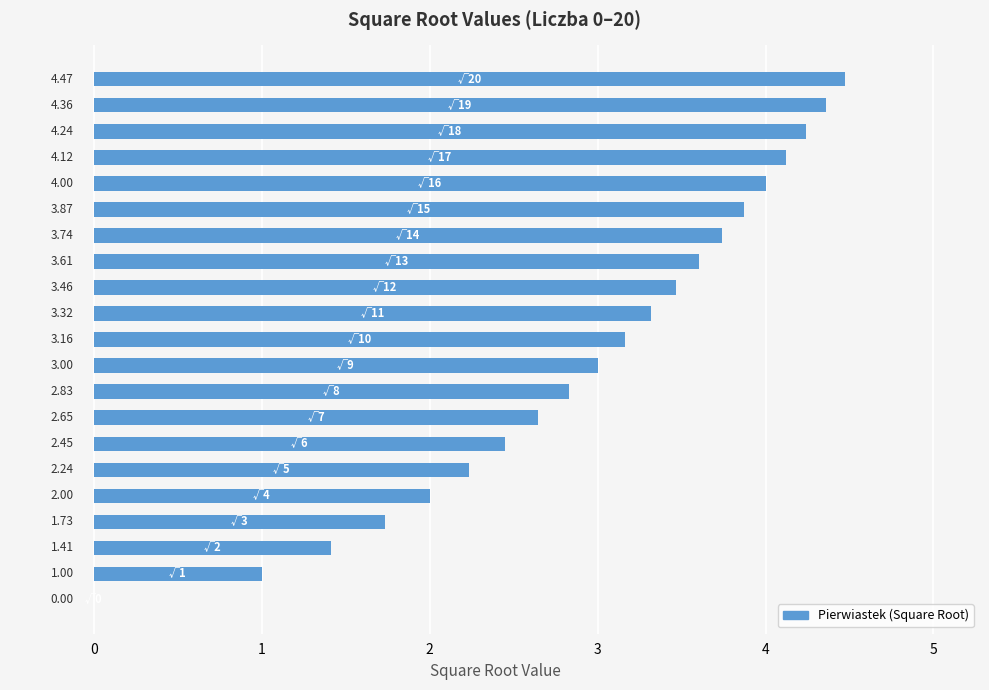

What is the sum of all values?

61.7